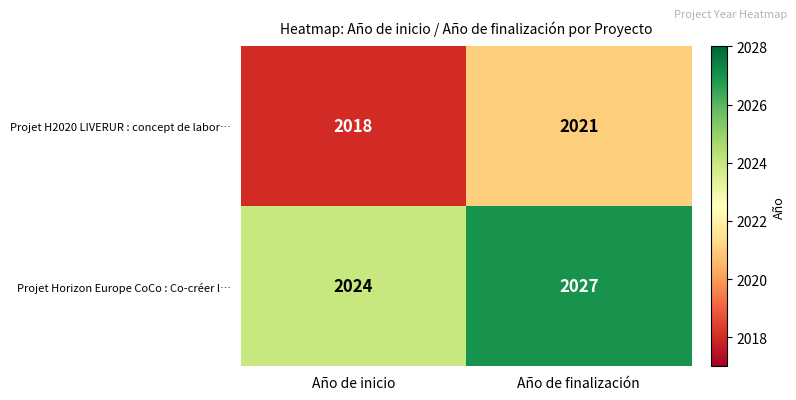

At how many categories does at least one series exceed 2026?

1